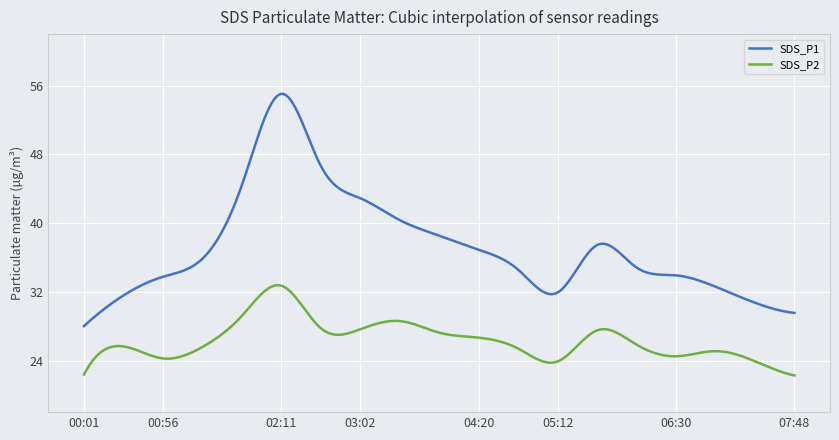

Which series has the widest spread of values?

SDS_P1